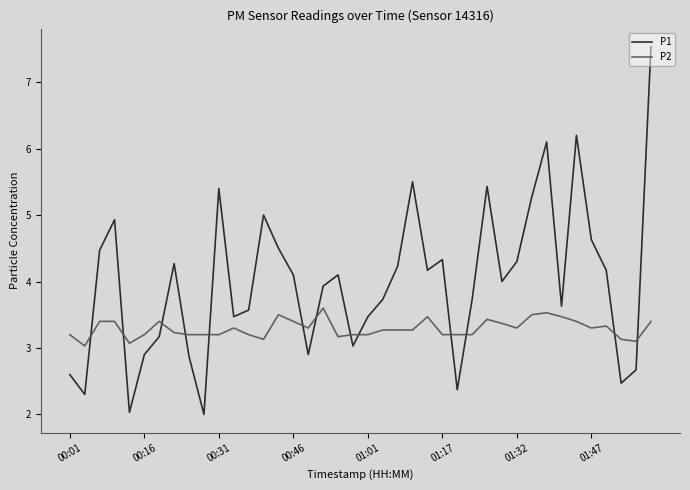

Rank the series by their average value, from lowest to highest.

P2, P1